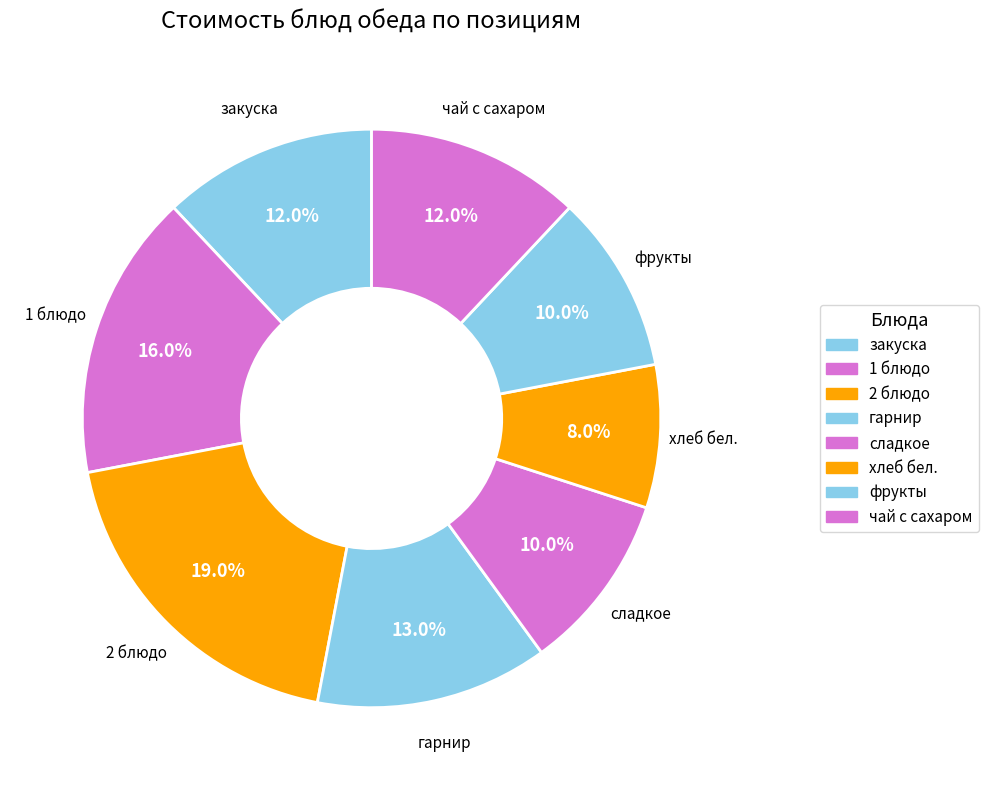

Is 2 блюдо the majority of the pie?

No